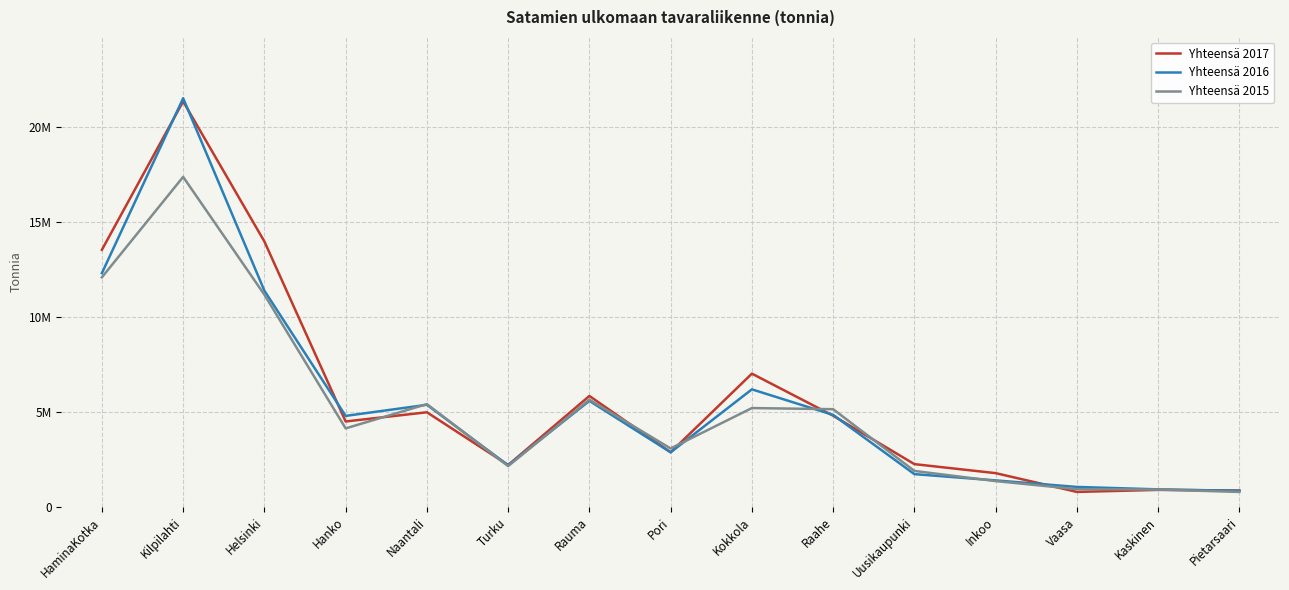

What is the smallest value displayed?

783472